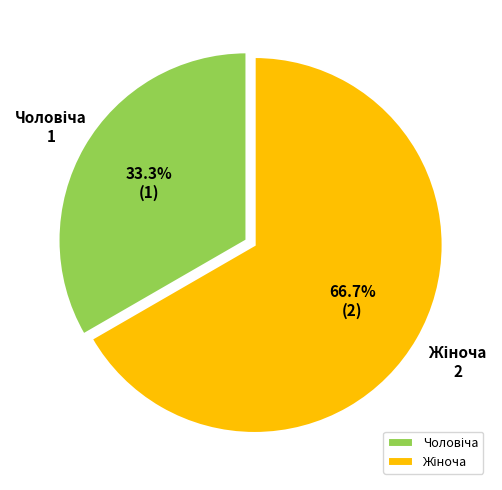

Does any single category account for the majority?

Yes